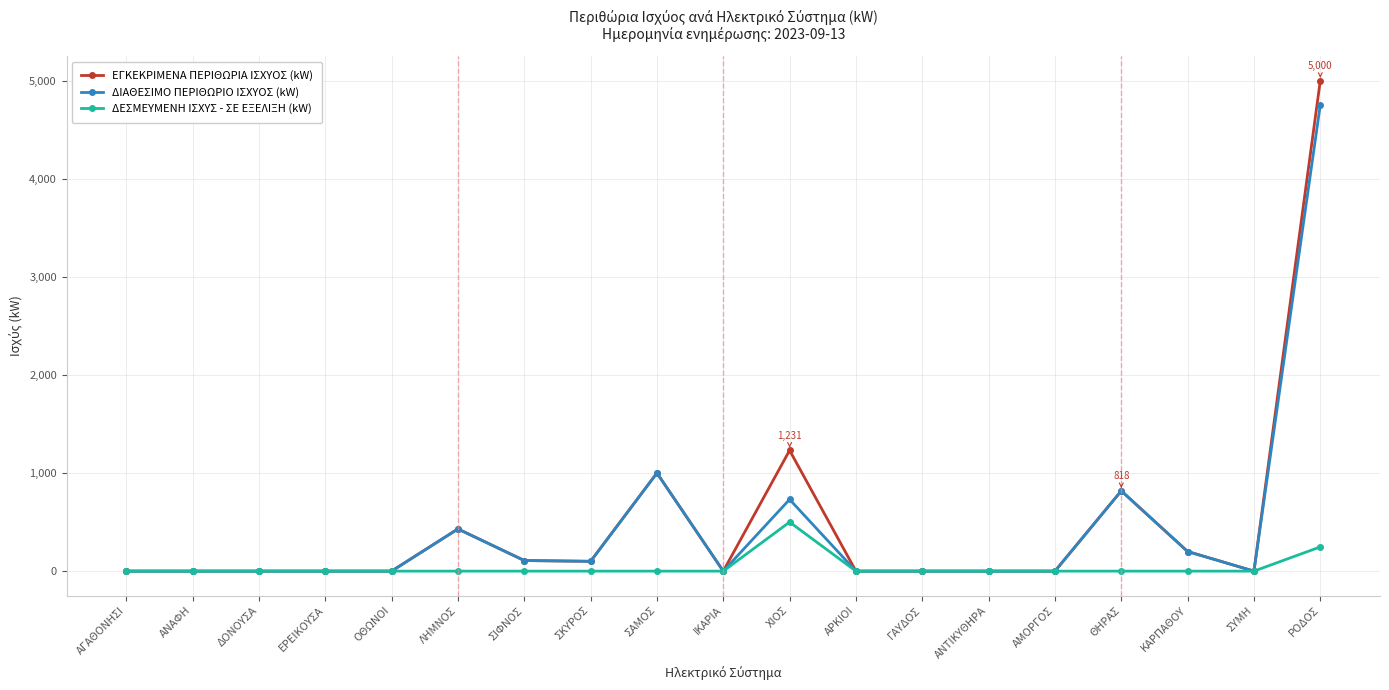

What is the total value across all series at ΧΙΟΣ?

2462